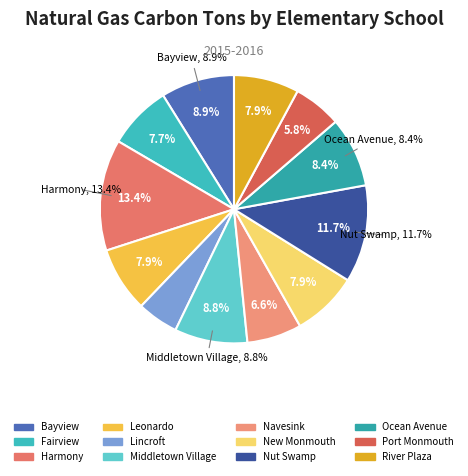

Between Ocean Avenue Elementary School and Port Monmouth Elementary School, which is larger?

Ocean Avenue Elementary School